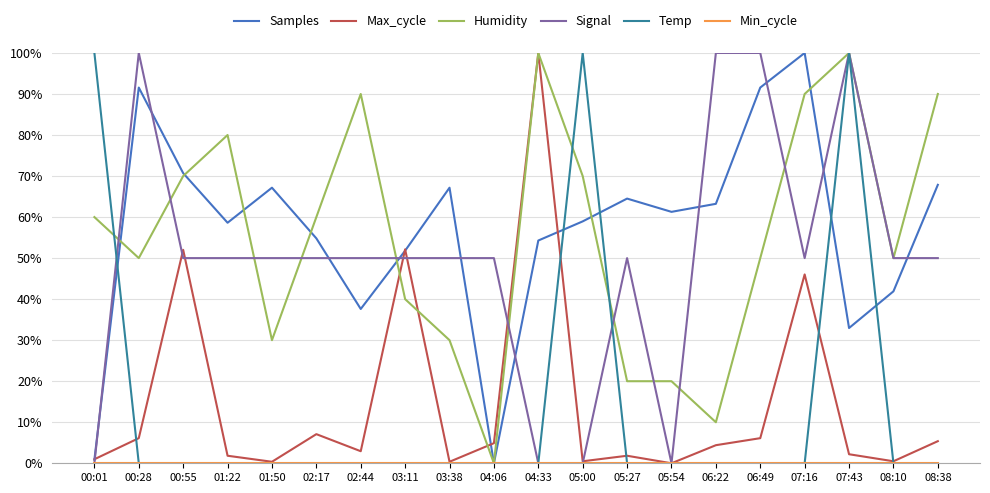

What is the sum of all Humidity values?

11.1